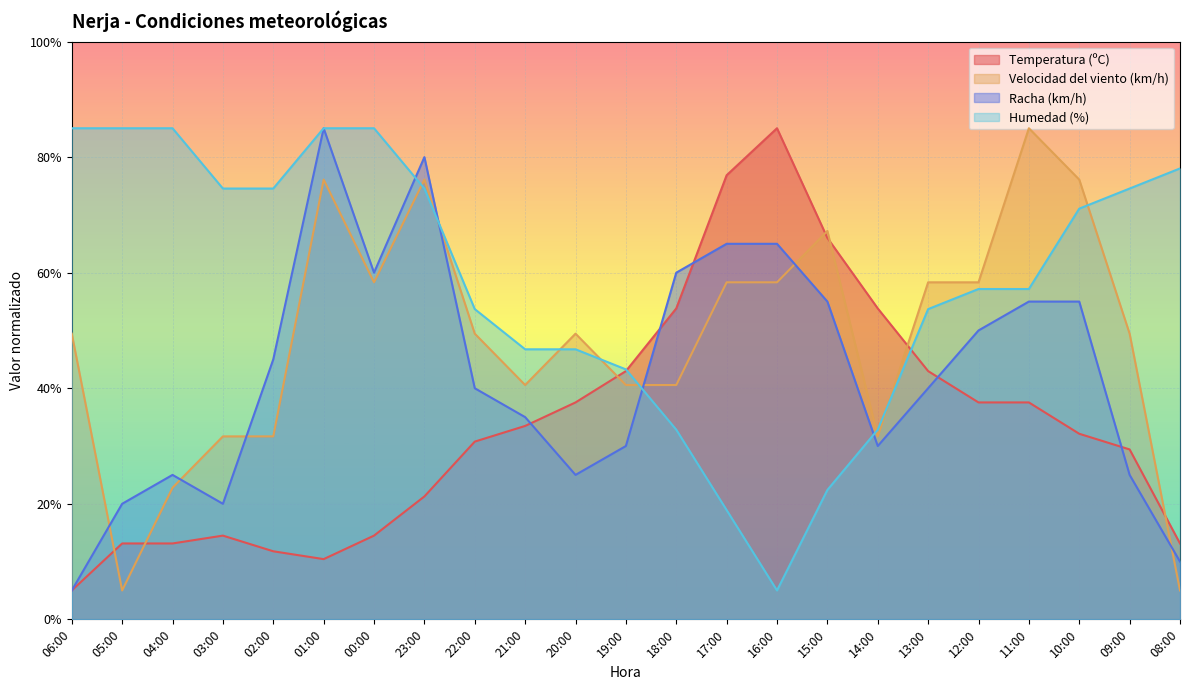

Rank the series at 11:00 from highest to lowest value.

Velocidad del viento (km/h), Humedad (%), Racha (km/h), Temperatura (ºC)